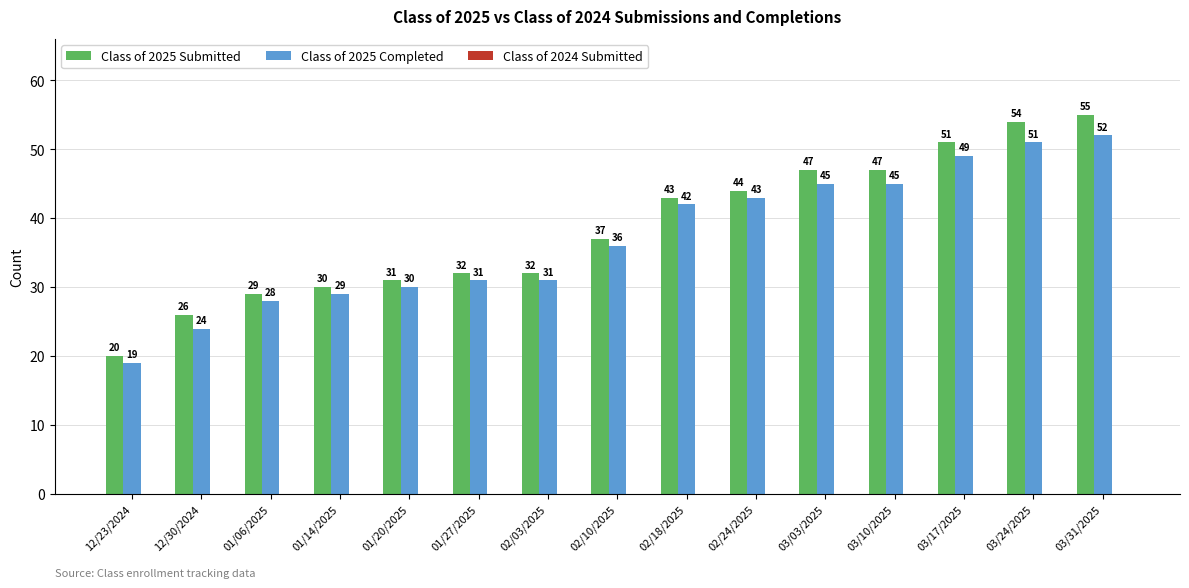

What is the label of the 3rd bar from the right?

03/17/2025